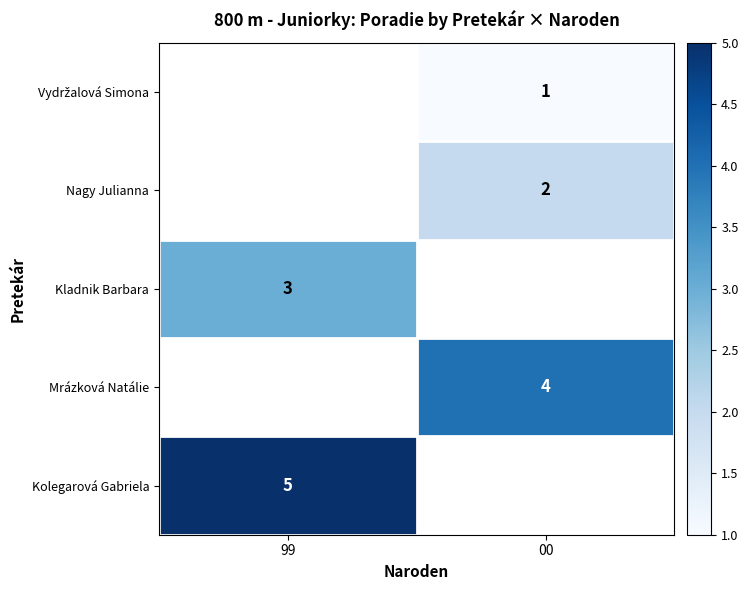

Which has a higher value, 99 or 00?

00